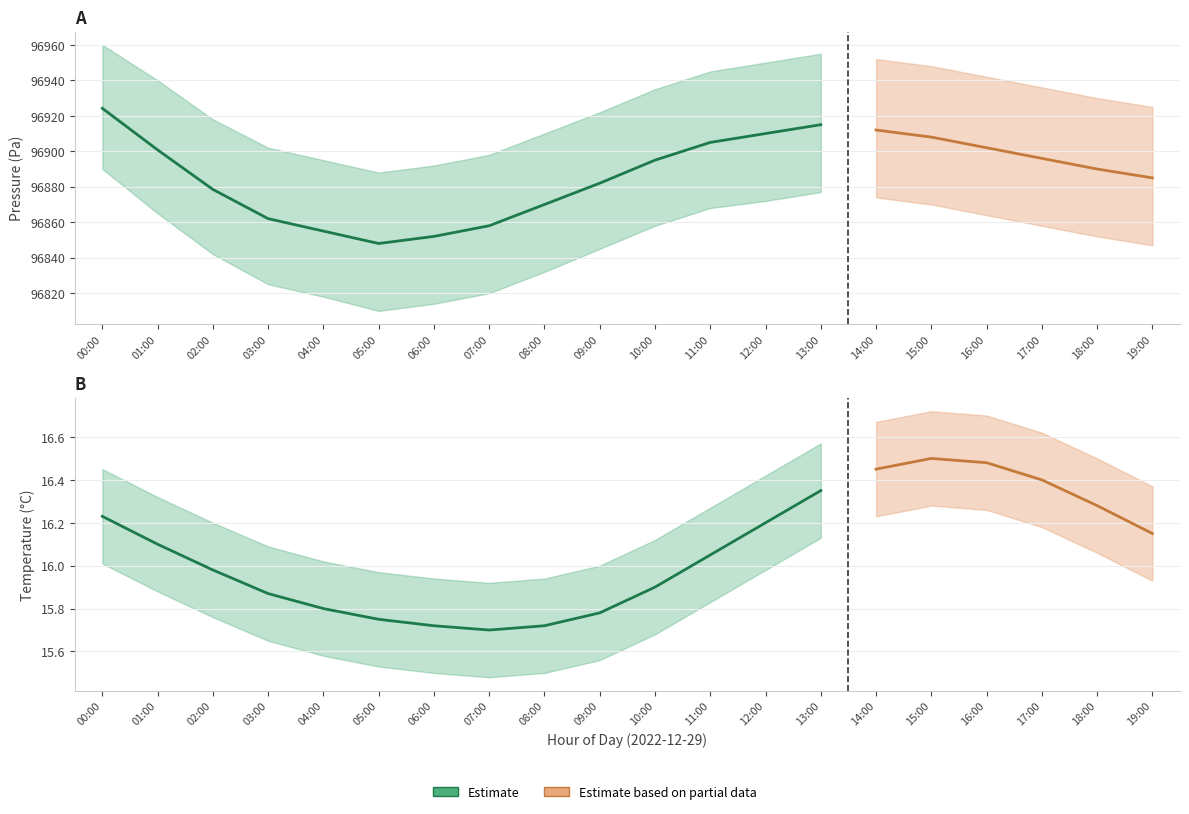

True or false: pressure and temperature intersect in this chart.

False